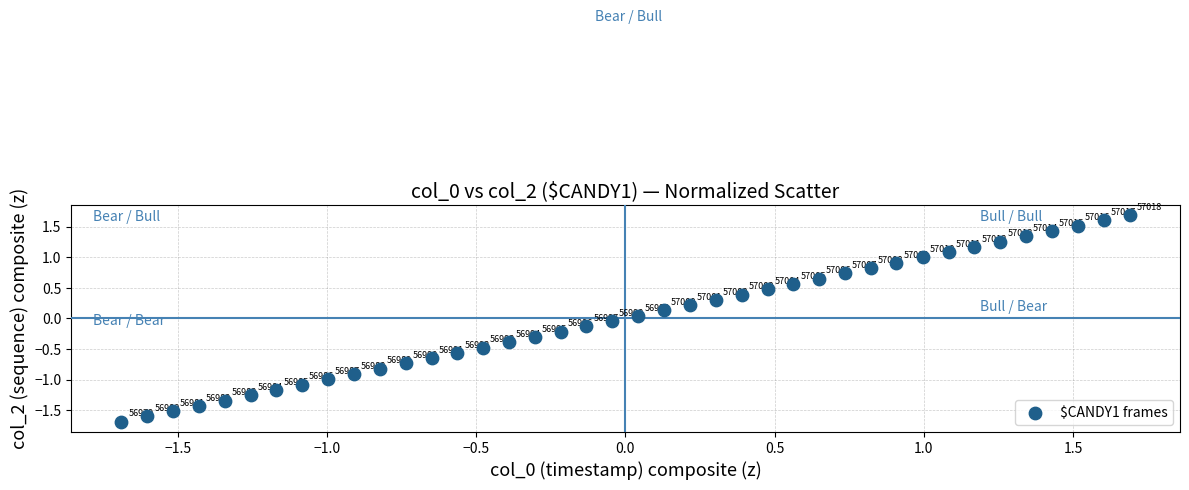

What is the range of X values (max minus min)?

3.4